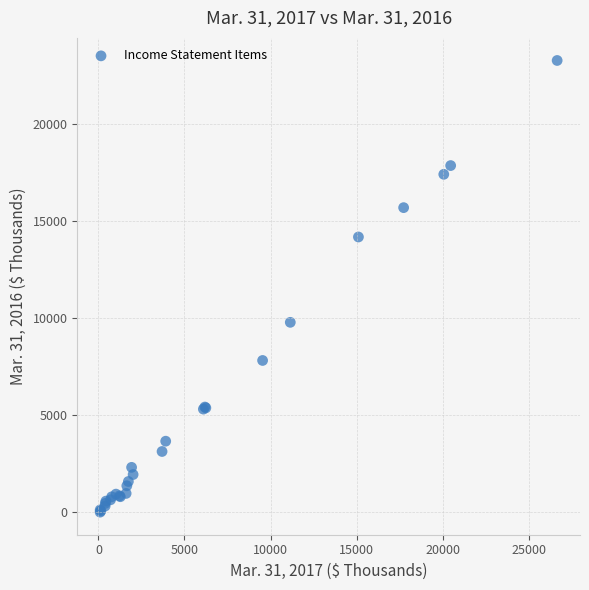

What Y value in the scatter plot is closest to 11631?

9776